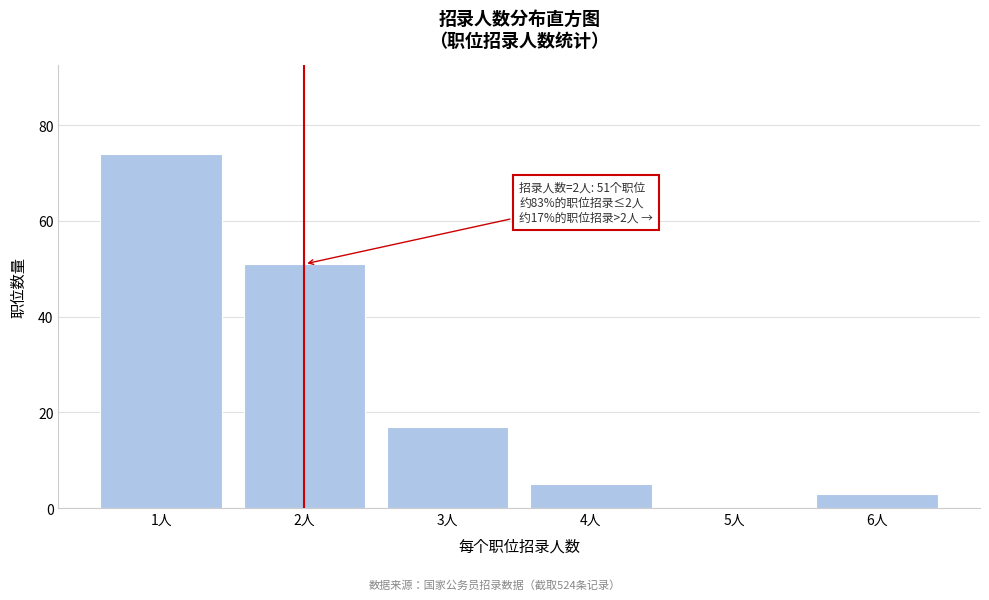

Reading right to left, list all the values displayed in this chart.

6人=3	5人=0	4人=5	3人=17	2人=51	1人=74